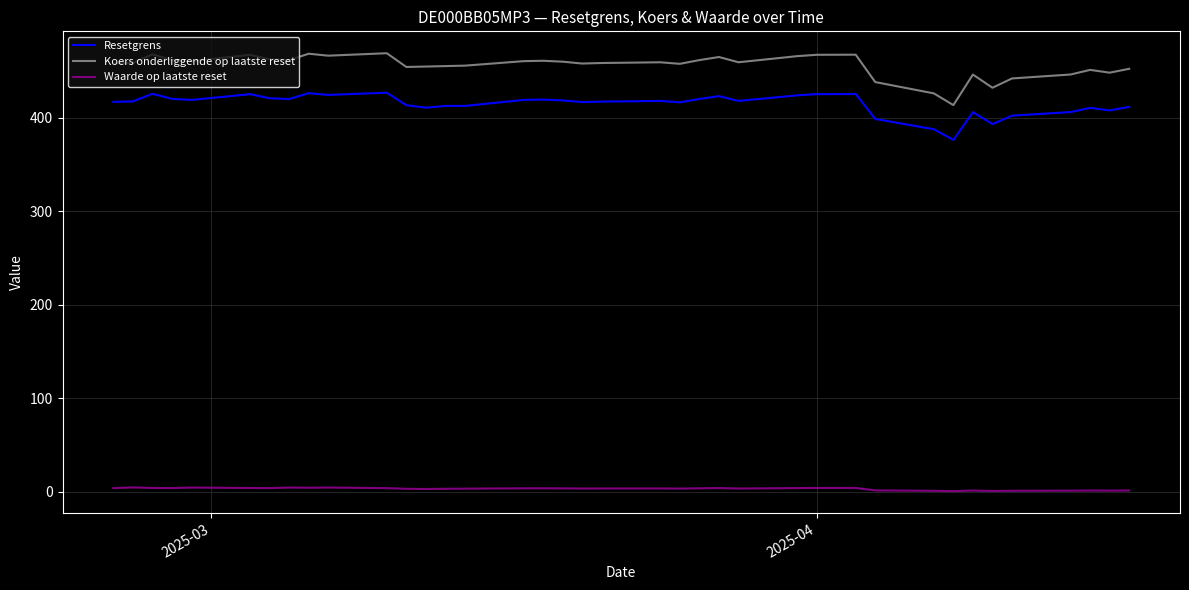

True or false: Resetgrens and Waarde op laatste reset intersect in this chart.

False